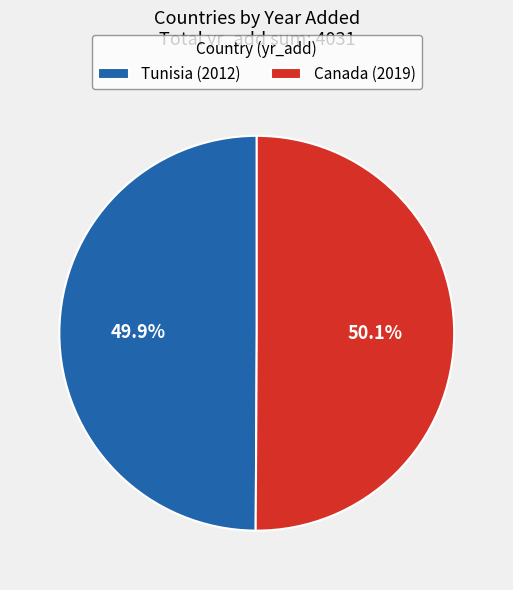

The Canada slice represents 64% of the pie. True or false?

False